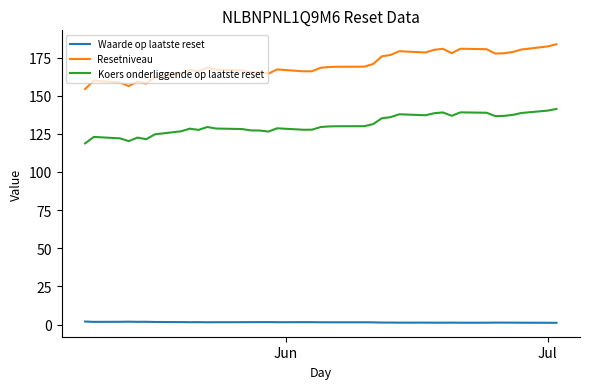

True or false: Waarde op laatste reset and Resetniveau cross at least once.

False